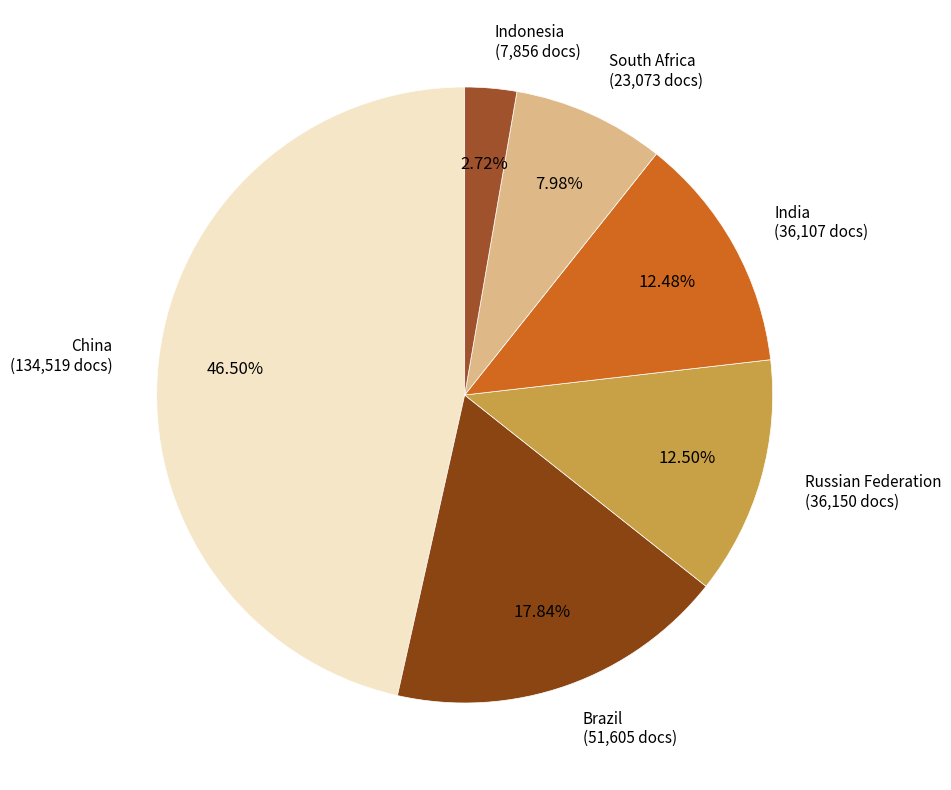

Approximately how many times larger is the value at Brazil compared to Russian Federation?

1.4